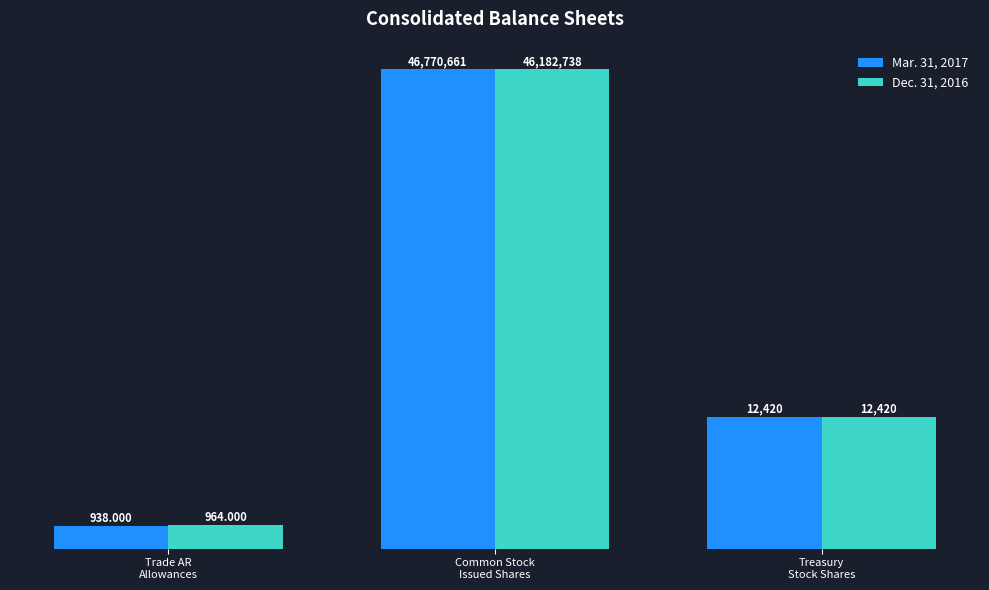

What is the greatest value displayed?

46770661